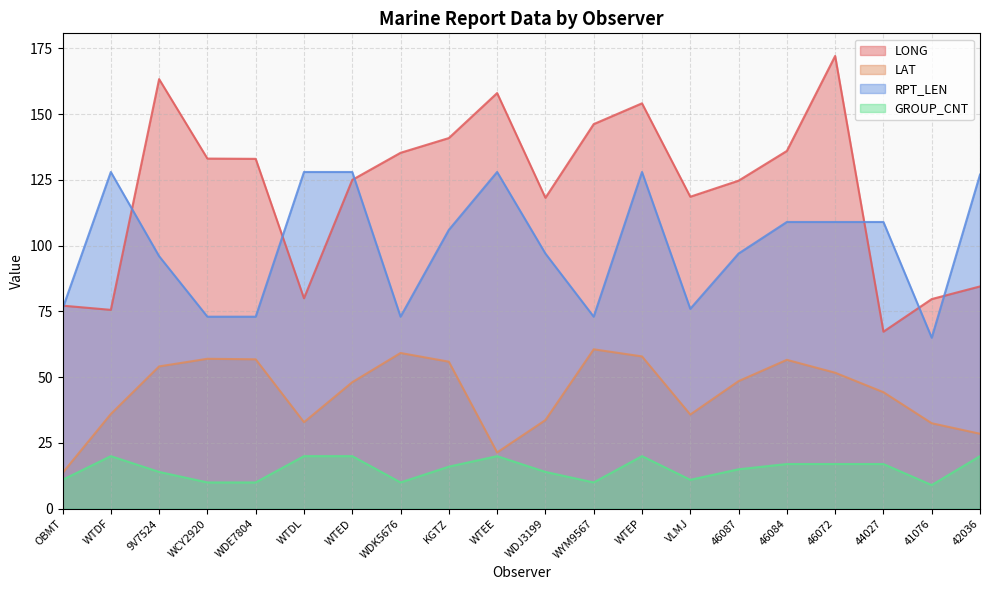

The LONG series shows 133.0 at WDE7804. True or false?

True